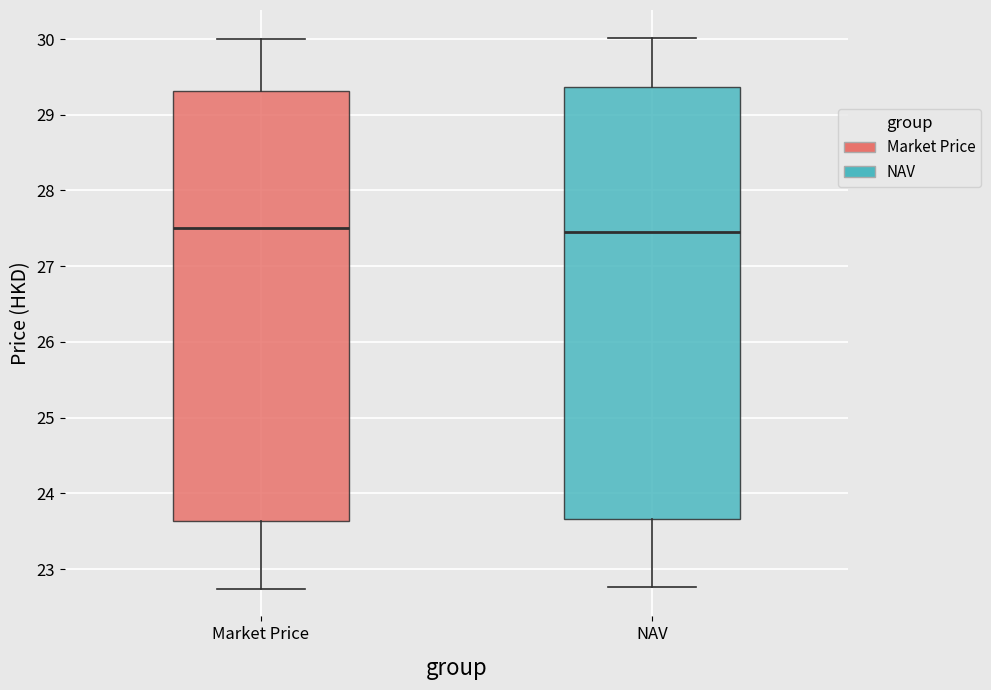

Where is the lower edge of the box for Market Price on the y-axis? The values are not printed on the chart, so give them approximately, as read against the axis.

23.6